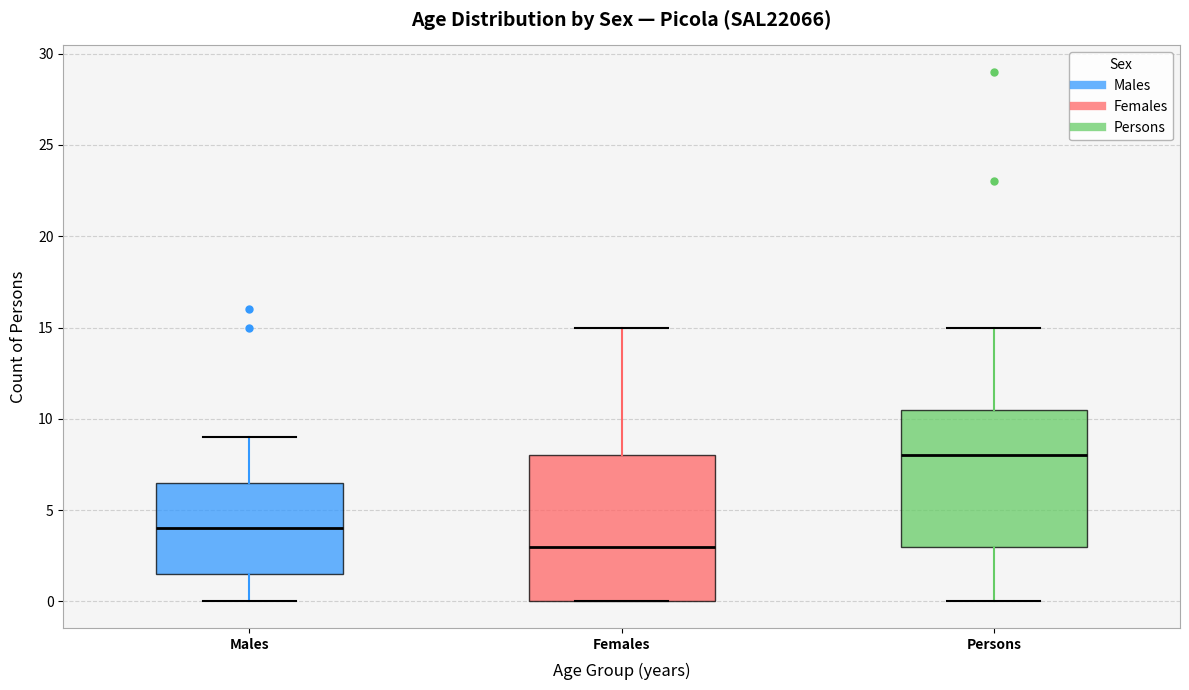

Reading left to right, read every box against the y-axis: the position of its median line, the range the box covers, and the ends of its whiskers. The values are not printed on the chart, so give them approximately, as read against the axis.

Males: median 4.0, box 1.5 to 6.5, whiskers 0.0 to 9.0
Females: median 3.0, box 0.0 to 8.0, whiskers 0.0 to 15.0
Persons: median 8.0, box 3.0 to 10.5, whiskers 0.0 to 15.0